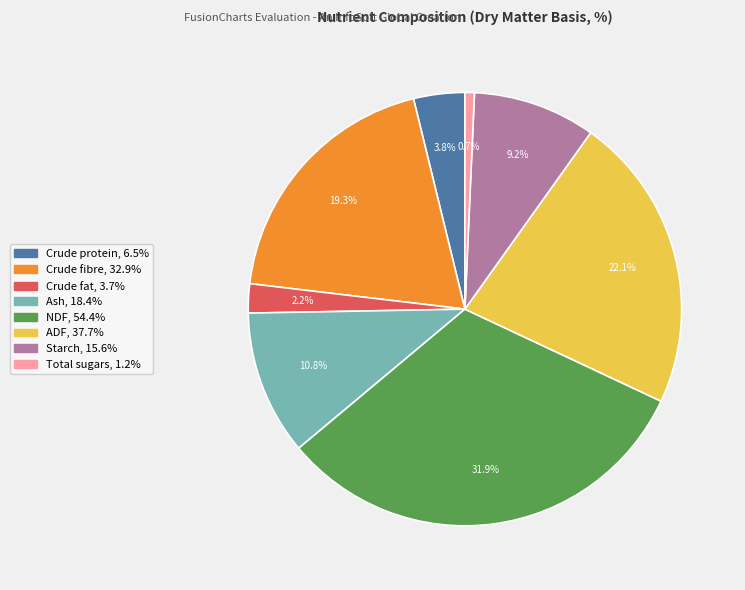

Which category has the smallest portion of the pie?

Total sugars